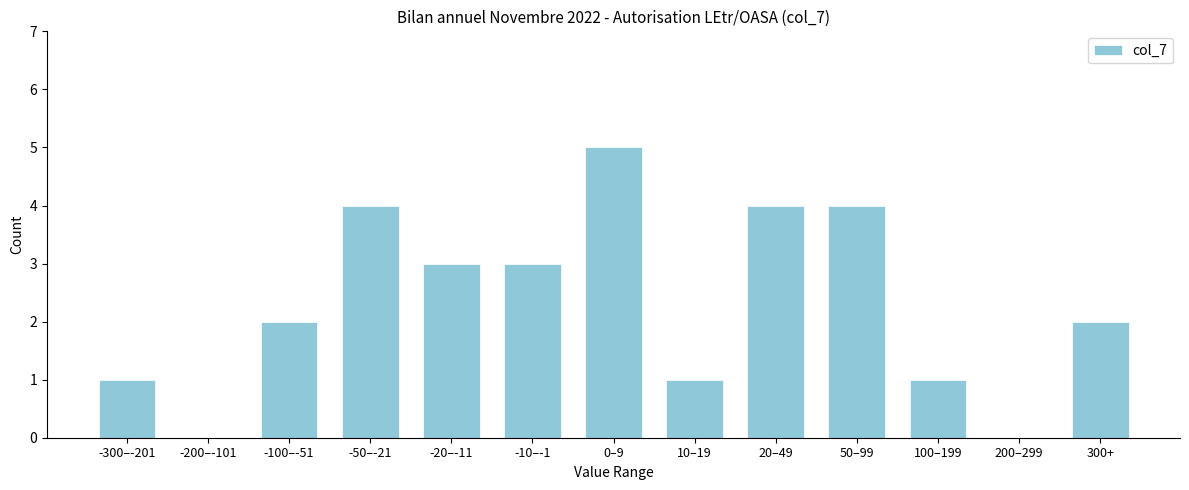

Reading right to left, list all the values displayed in this chart.

300+=2	200–299=0	100–199=1	50–99=4	20–49=4	10–19=1	0–9=5	-10–-1=3	-20–-11=3	-50–-21=4	-100–-51=2	-200–-101=0	-300–-201=1